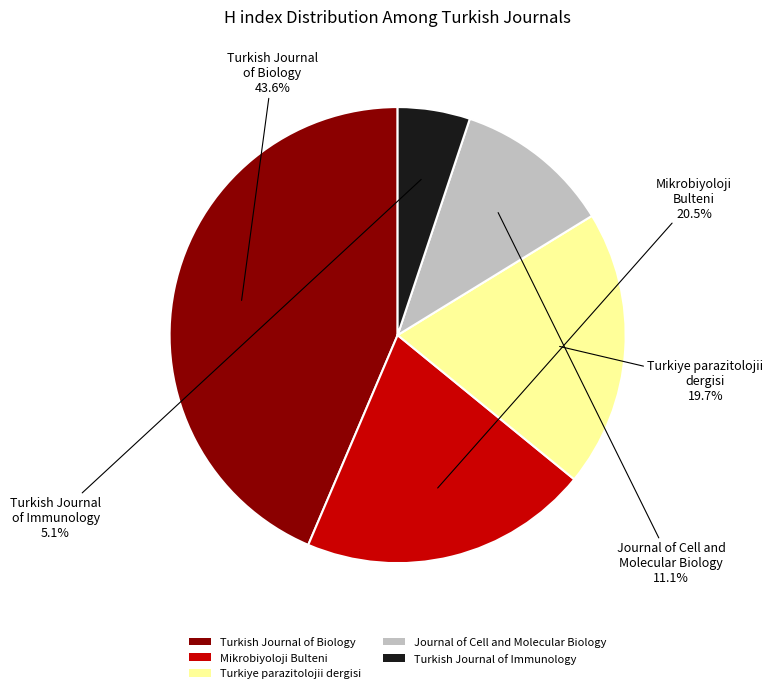

Is Turkish Journal of Immunology the majority of the pie?

No